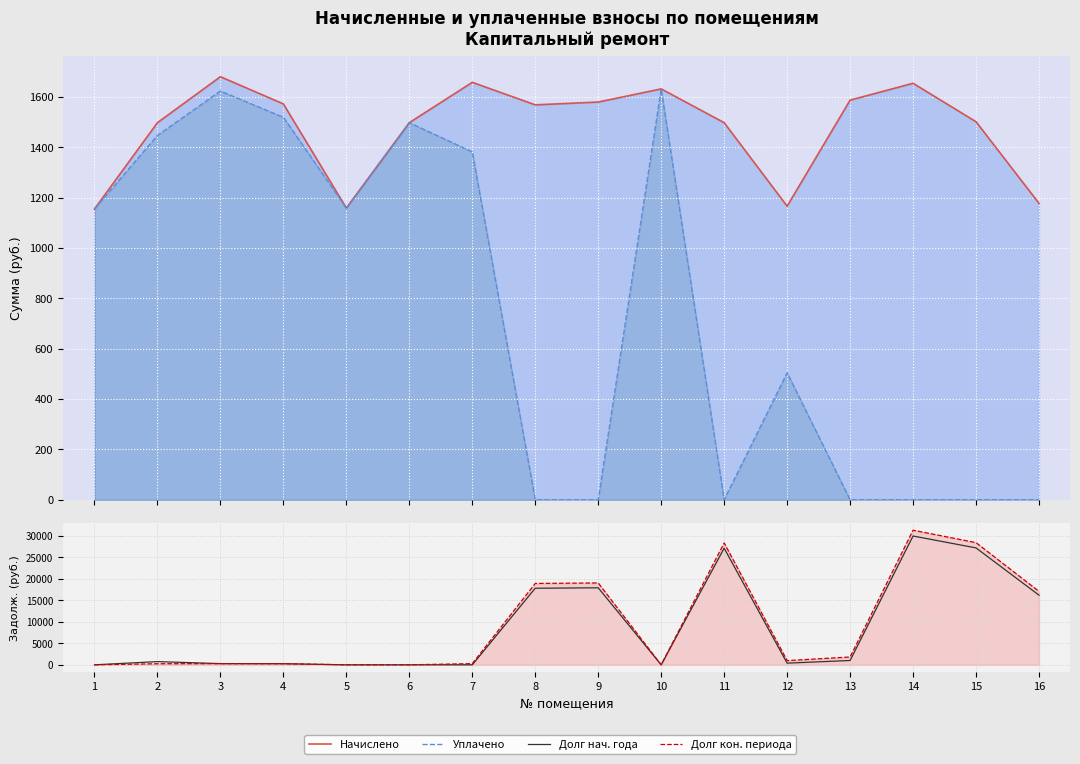

How many data points in Долг нач. года are above 749?

8